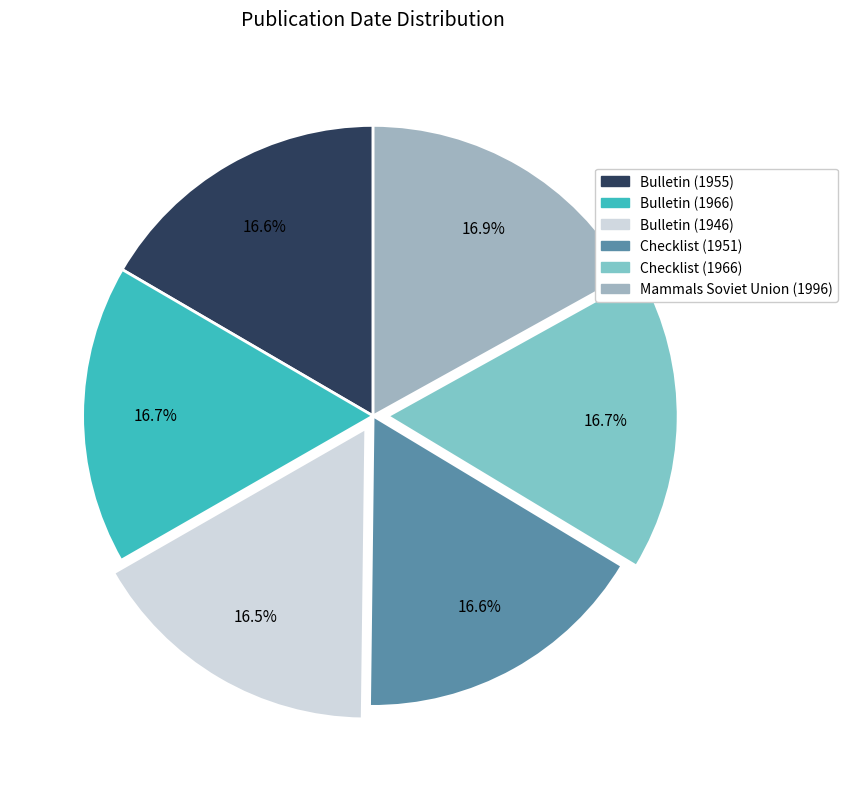

Approximately how many times larger is the value at Bulletin (1955) compared to Checklist (1951)?

1.0